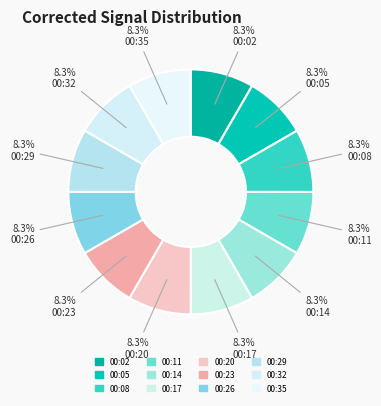

How many segments does this pie chart have?

12